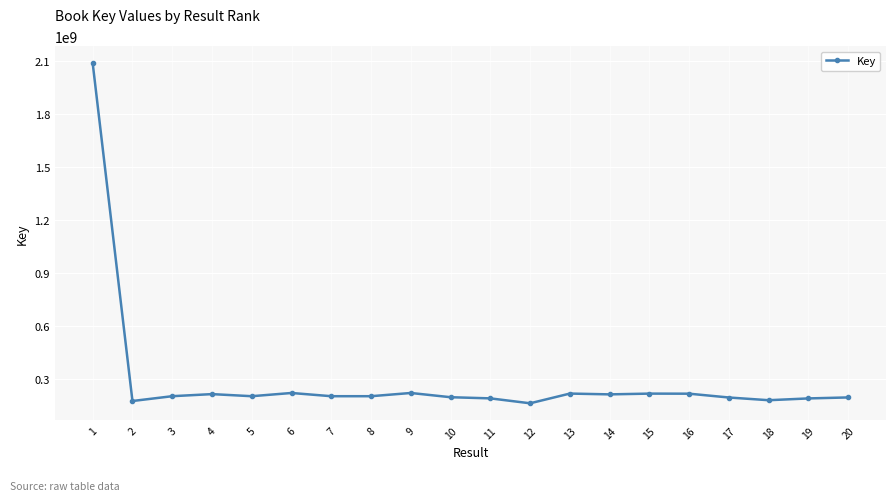

Is this an area chart (filled region under the line)?

No